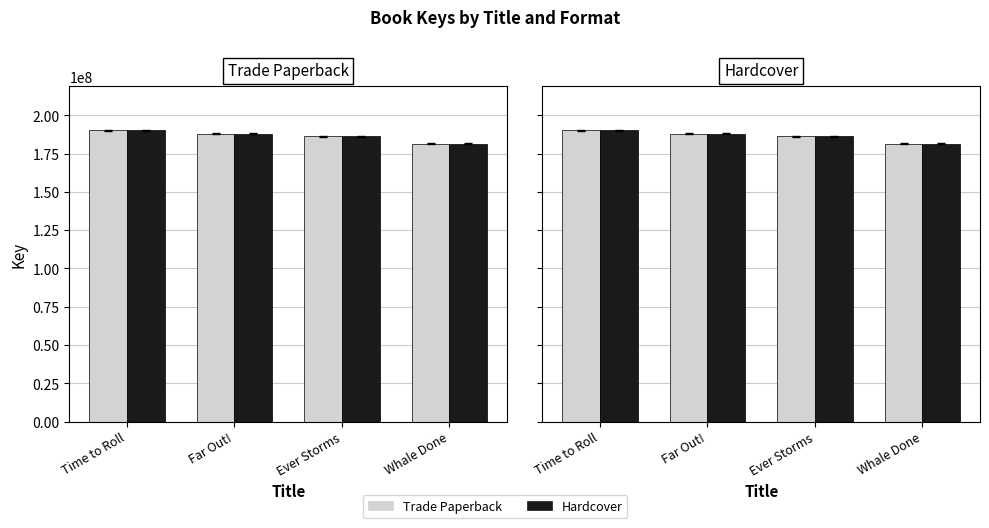

List the labels in order of Hardcover value, smallest first.

Whale Done, Ever Storms, Far Out!, Time to Roll